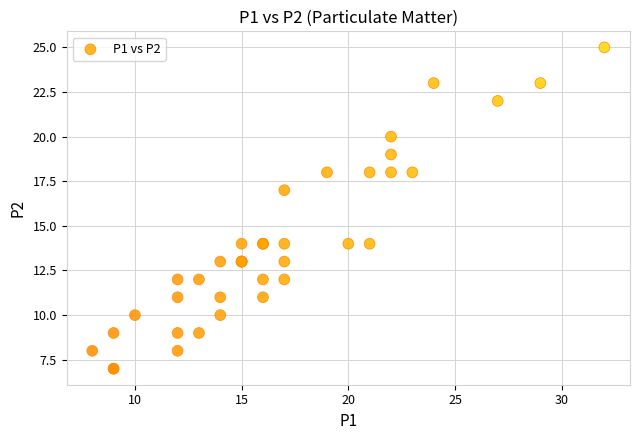

What Y value in the scatter plot is closest to 16?

17